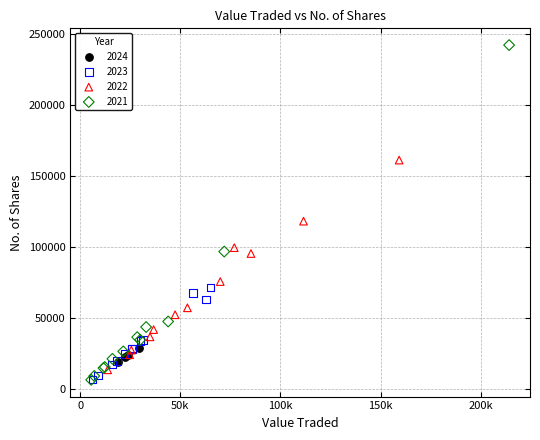

What are all the series names shown in the legend?

2024, 2023, 2022, 2021